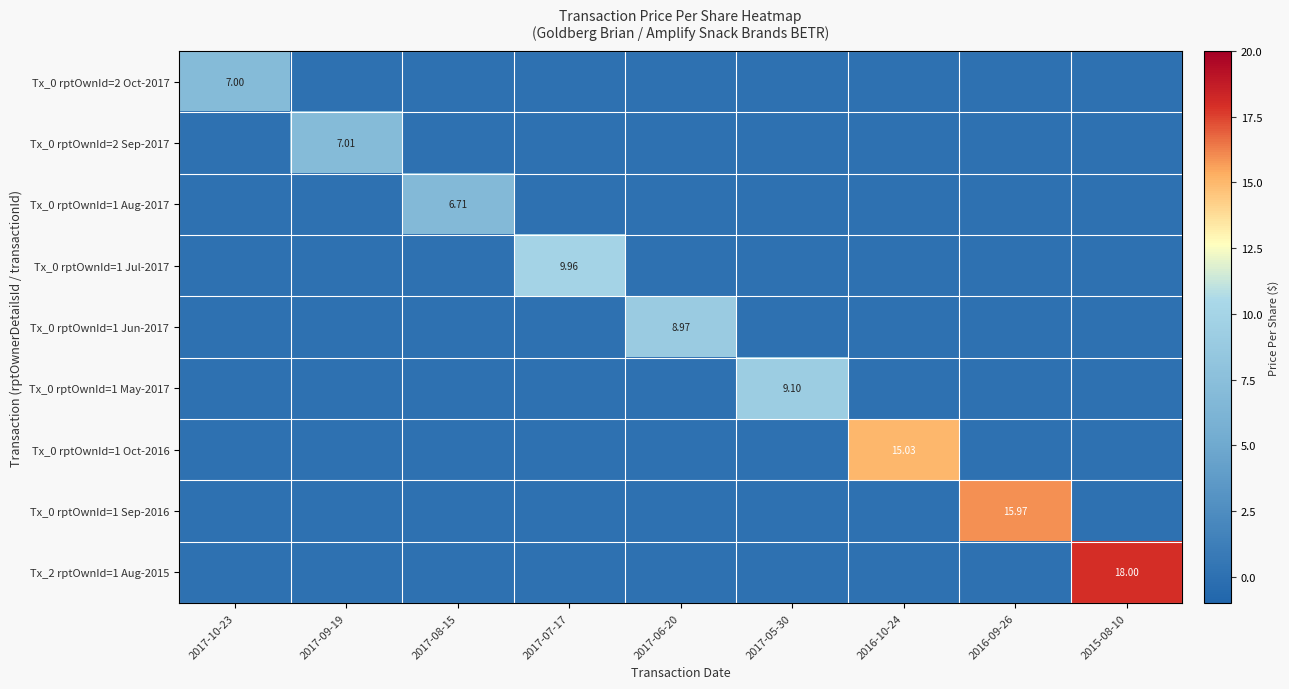

The Tx_0 rptOwnId=2 Oct-2017 series shows 0.0 at 2017-07-17. True or false?

True